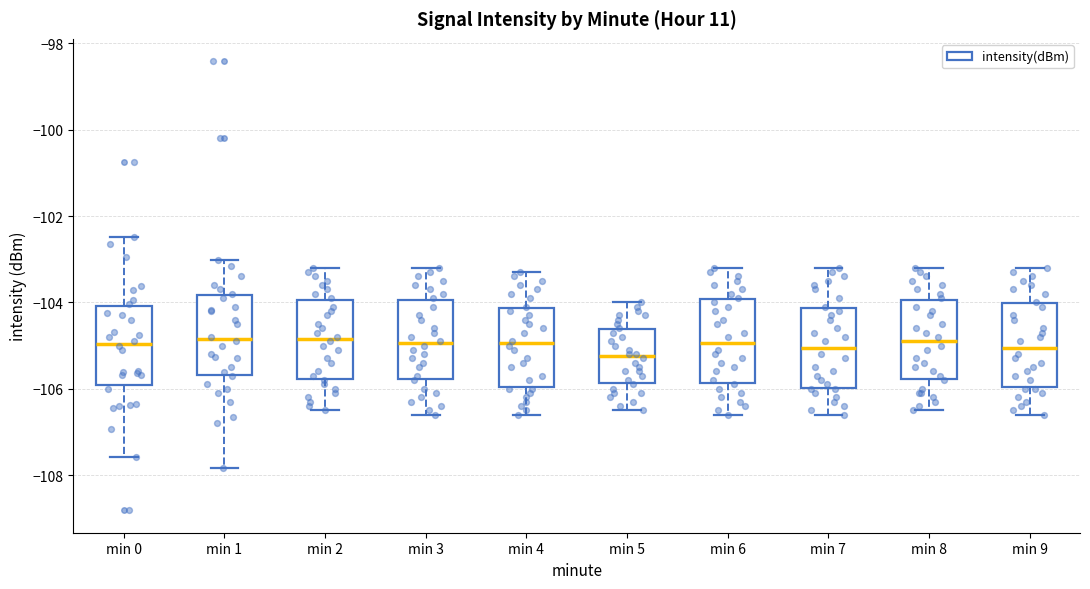

Reading left to right, read every box against the y-axis: the position of its median line, the range the box covers, and the ends of its whiskers. The values are not printed on the chart, so give them approximately, as read against the axis.

min 0: median -105.0, box -106.0 to -104.0, whiskers -107.6 to -102.4
min 1: median -104.8, box -105.6 to -103.8, whiskers -107.8 to -103.0
min 2: median -104.8, box -105.8 to -104.0, whiskers -106.4 to -103.2
min 3: median -105.0, box -105.8 to -104.0, whiskers -106.6 to -103.2
min 4: median -105.0, box -106.0 to -104.2, whiskers -106.6 to -103.2
min 5: median -105.2, box -105.8 to -104.6, whiskers -106.4 to -104.0
min 6: median -105.0, box -105.8 to -104.0, whiskers -106.6 to -103.2
min 7: median -105.0, box -106.0 to -104.2, whiskers -106.6 to -103.2
min 8: median -104.8, box -105.8 to -104.0, whiskers -106.4 to -103.2
min 9: median -105.0, box -106.0 to -104.0, whiskers -106.6 to -103.2